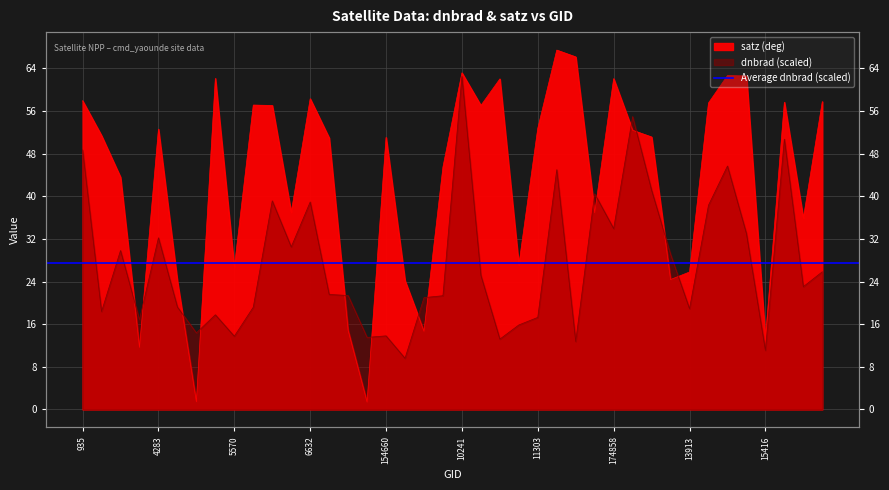

What is the sum of the satz values at 132248 and 192622?

119.8